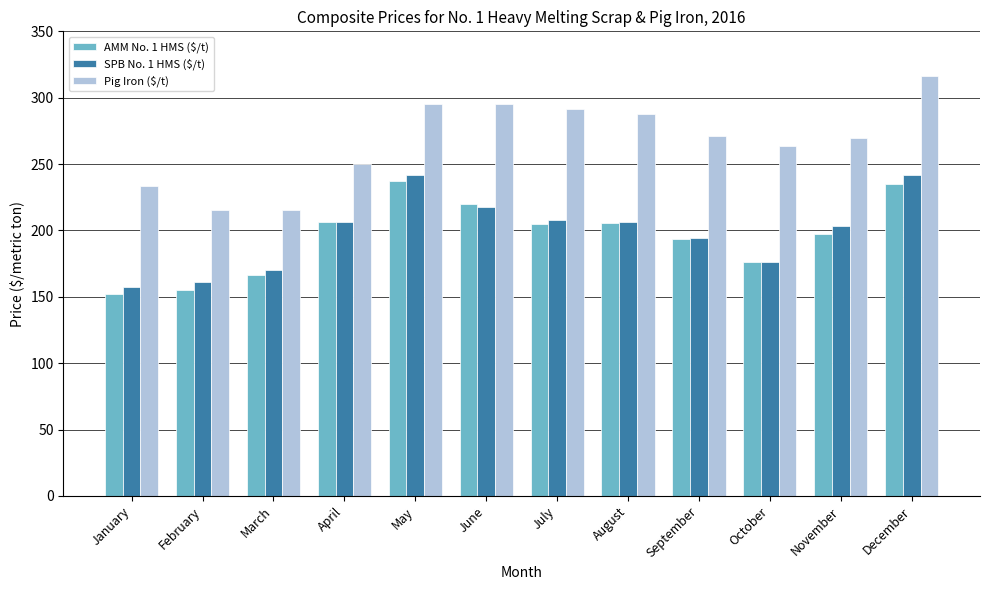

How many bars are there in each group?

3